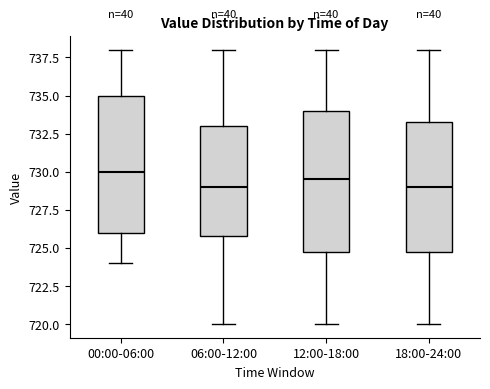

Which box has the highest median line?

00:00-06:00